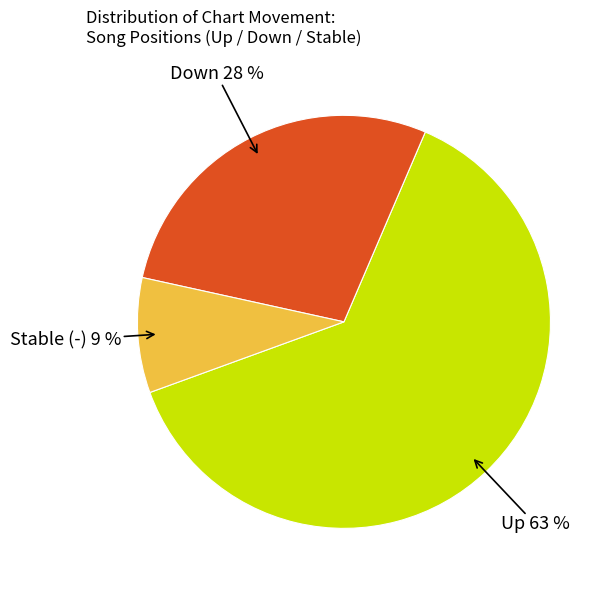

Approximately how many times larger is the value at Down compared to Up?

0.4